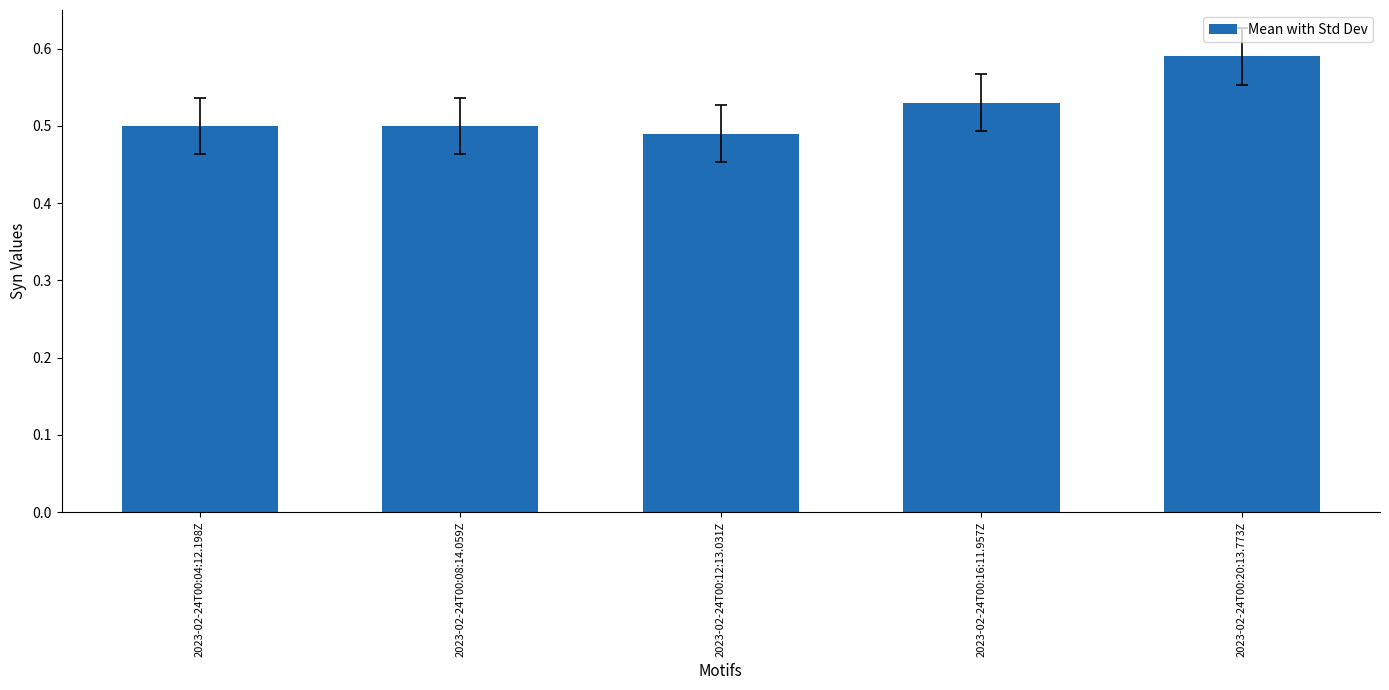

What is the sum of the values at 2023-02-24T00:04:12.198Z and 2023-02-24T00:08:14.059Z?

1.0